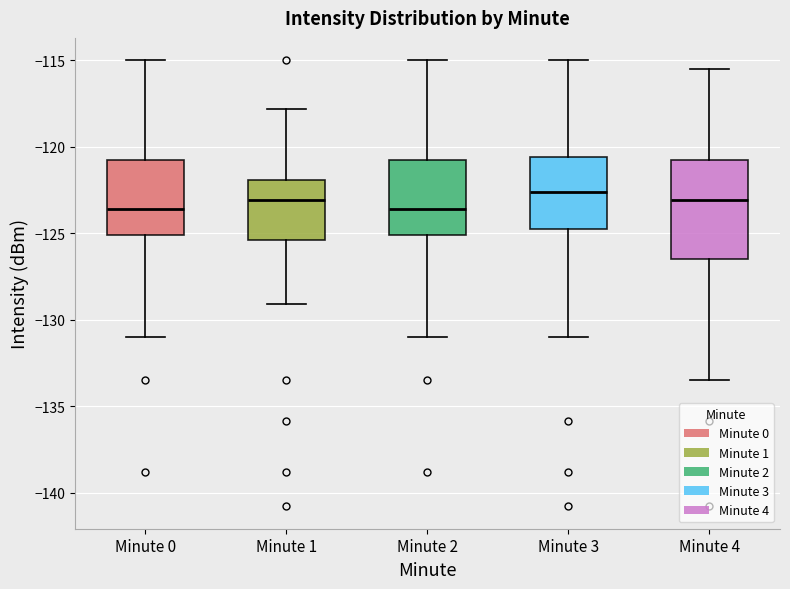

Which box is the tallest, from its lower edge to its upper edge?

Minute 4